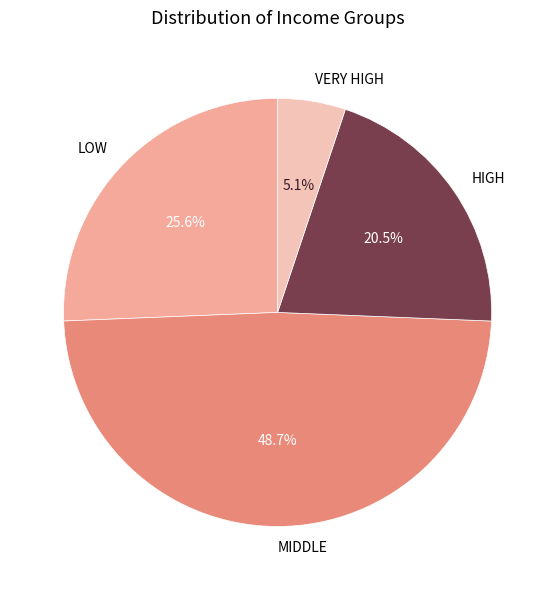

Is the sum of VERY HIGH and HIGH greater than half?

No